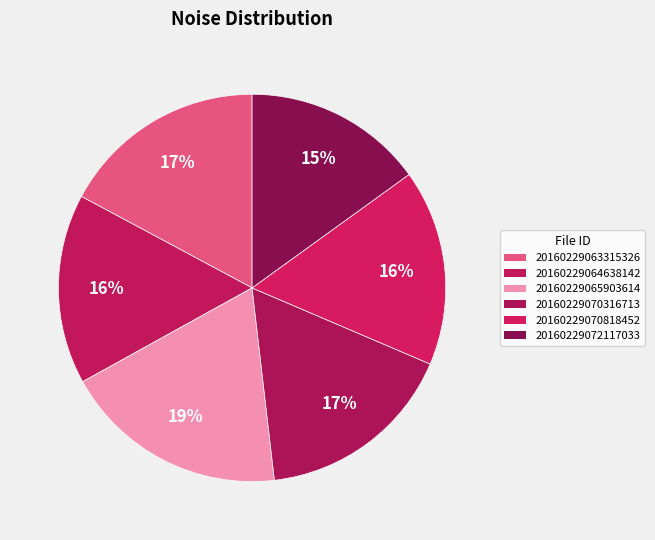

What is the ratio of the value at 20160229065903614 to the value at 20160229070316713?

1.1